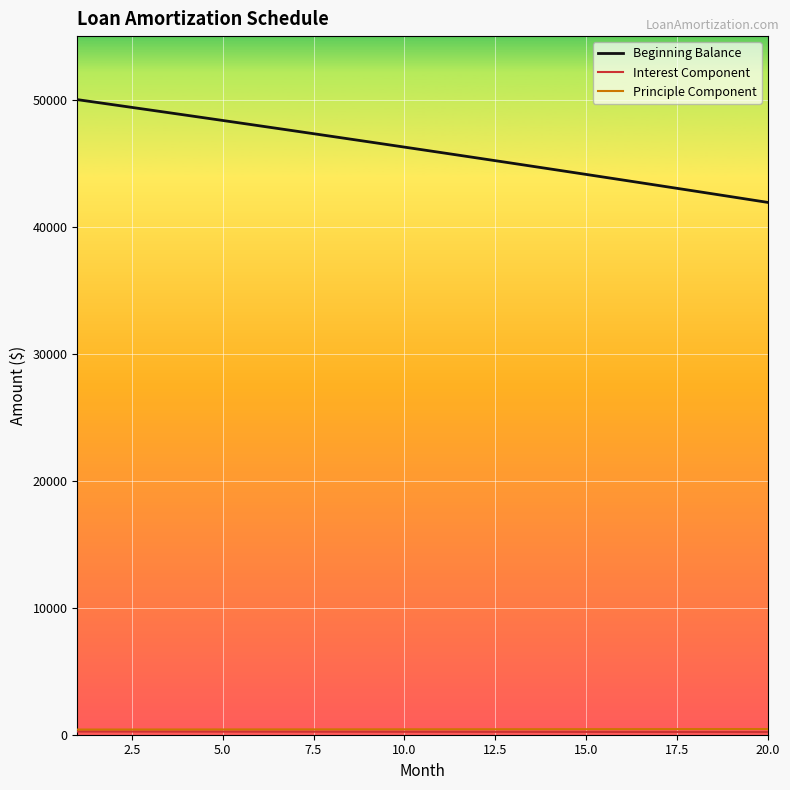

Which series has the largest total across all categories?

Beginning Balance